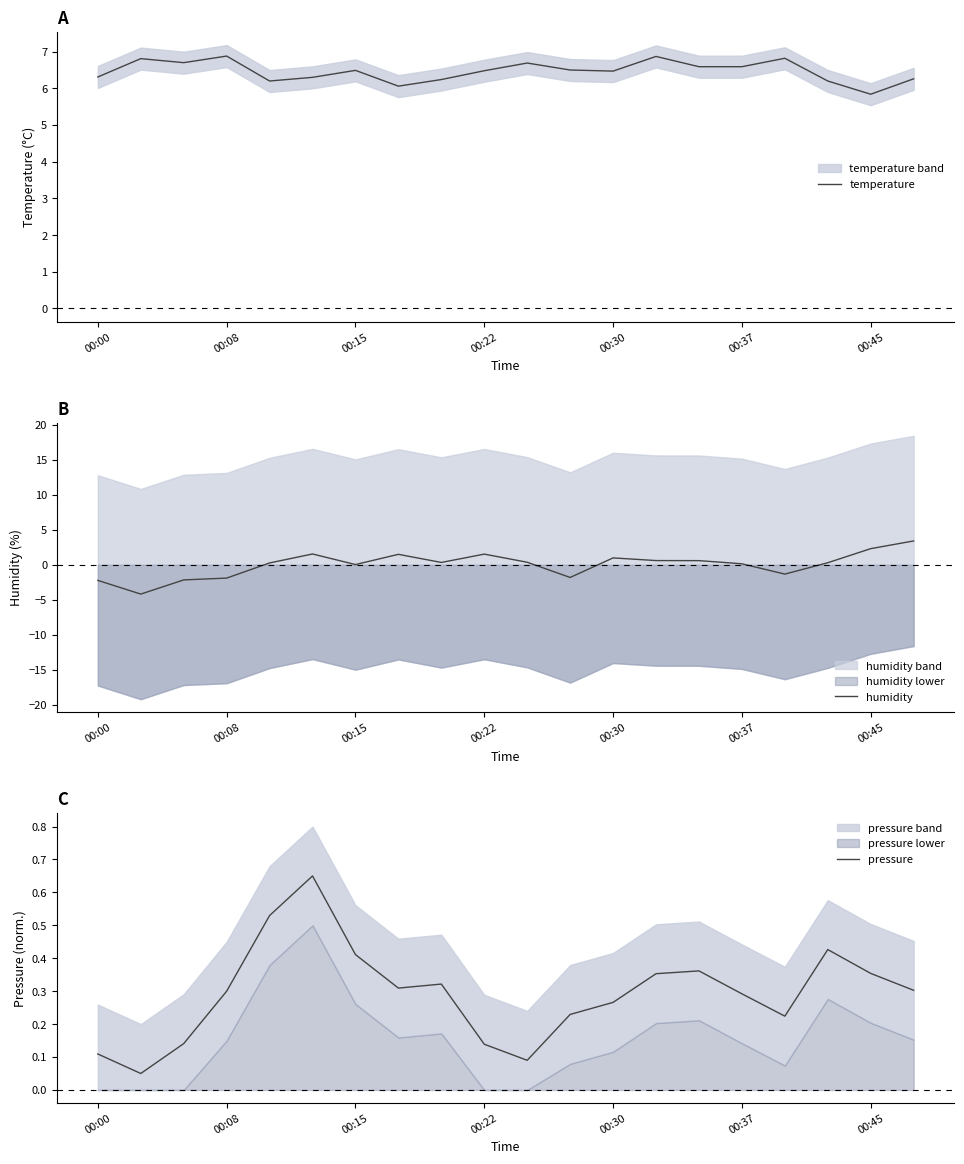

Reading left to right, list all the values displayed in this chart.

temperature: 6.3	6.8	6.7	6.9	6.2	6.3	6.5	6.1	6.2	6.5	6.7	6.5	6.5	6.9	6.6	6.6	6.8	6.2	5.8	6.3
humidity: -2.2	-4.2	-2.2	-1.9	0.2	1.5	0.0	1.5	0.3	1.5	0.3	-1.8	1.0	0.6	0.6	0.1	-1.3	0.3	2.3	3.4
pressure: 0.1	0.1	0.1	0.3	0.5	0.7	0.4	0.3	0.3	0.1	0.1	0.2	0.3	0.4	0.4	0.3	0.2	0.4	0.4	0.3